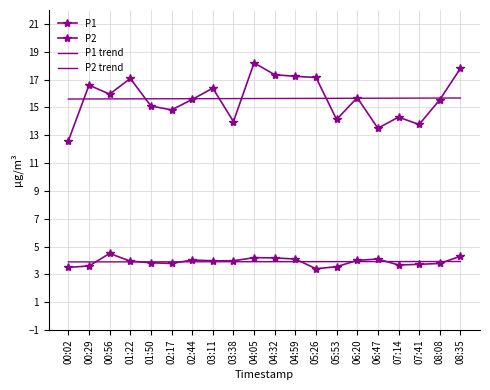

Is it true that P2 equals 4.1 at 06:47?

True